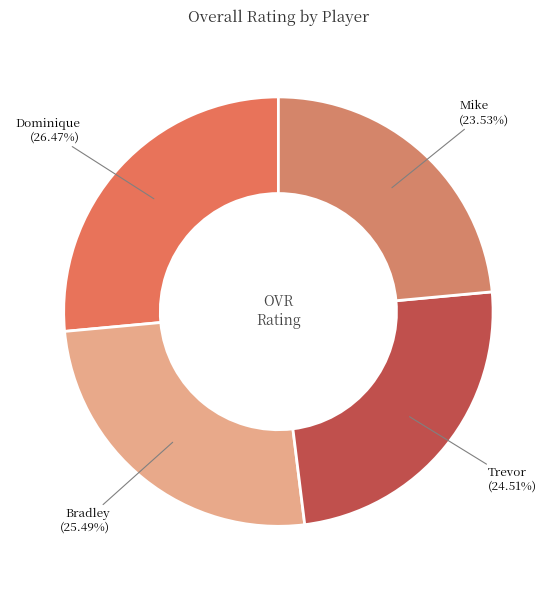

What is the ratio of the value at Bradley to the value at Dominique?

1.0